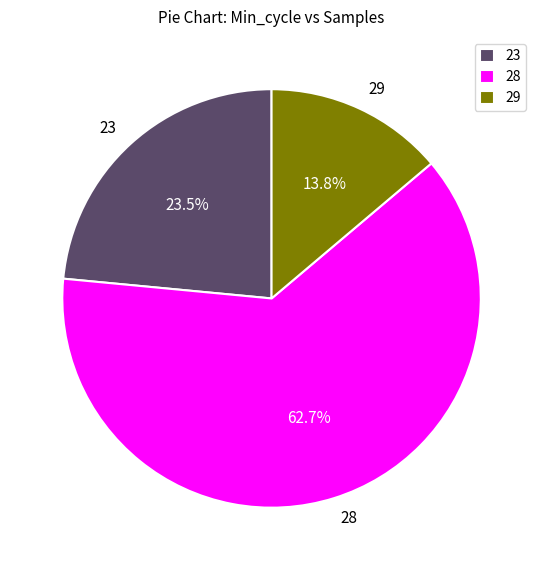

Which category has the smallest portion of the pie?

29